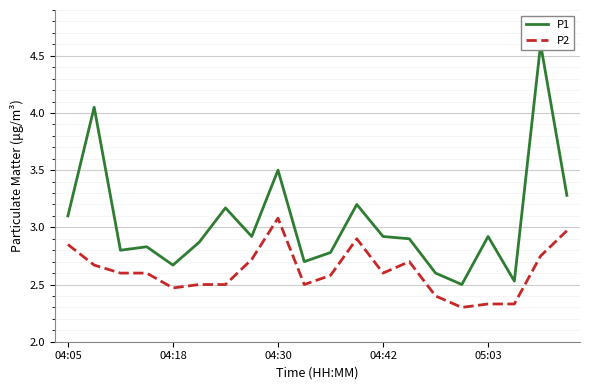

At which category is the sum across all series the highest?

18